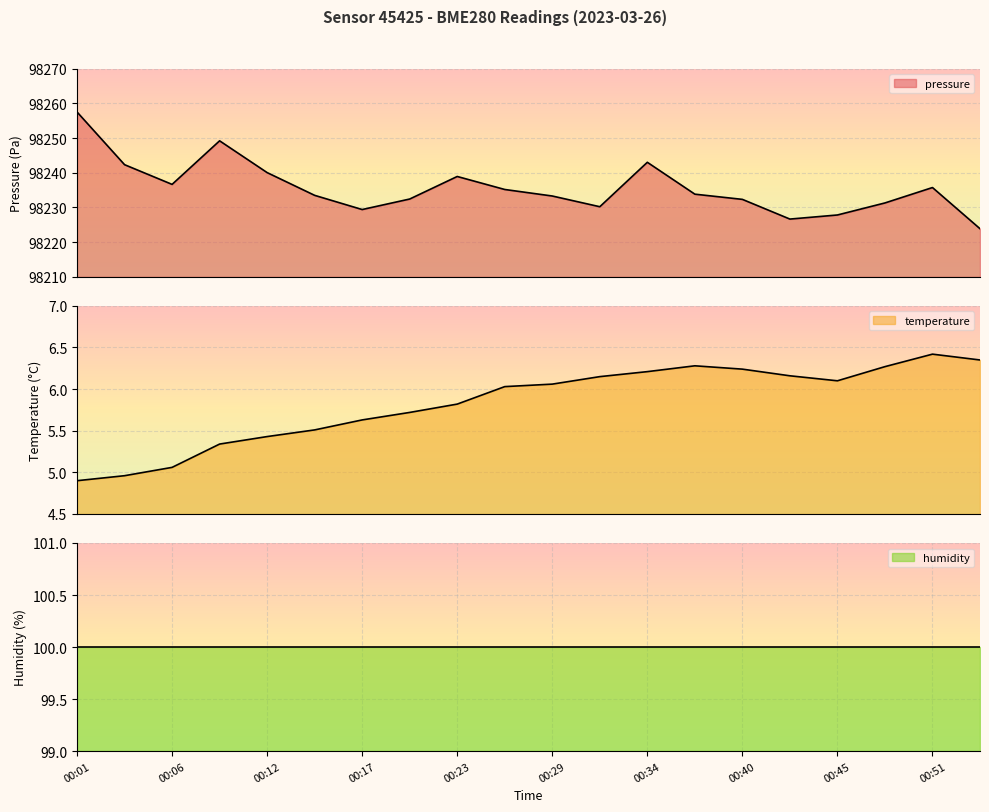

At which category does temperature reach its first local peak?

00:37